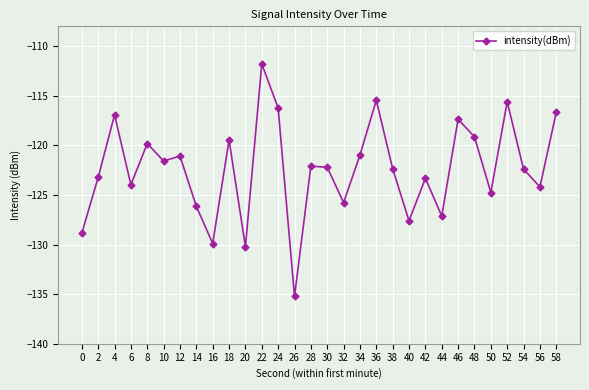

The chart shows a value of -31.8 at 30. True or false?

False